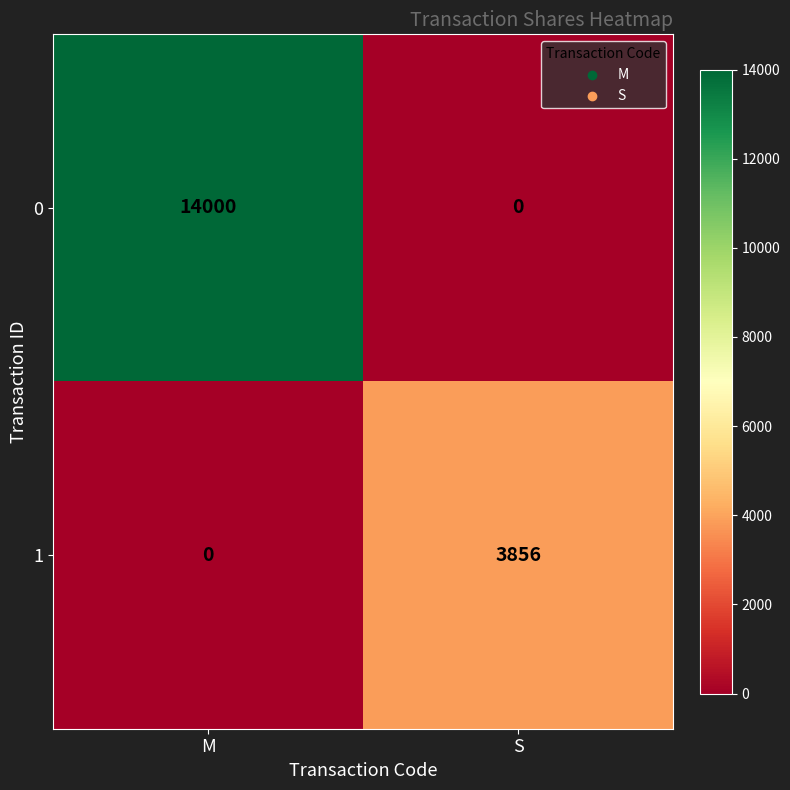

What is the total value across all series at M?

14000